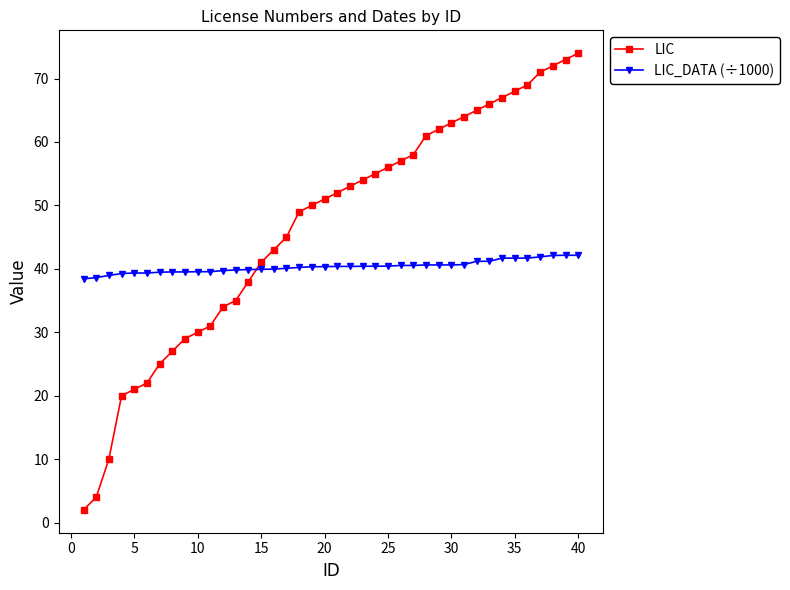

Which series has the largest total across all categories?

LIC